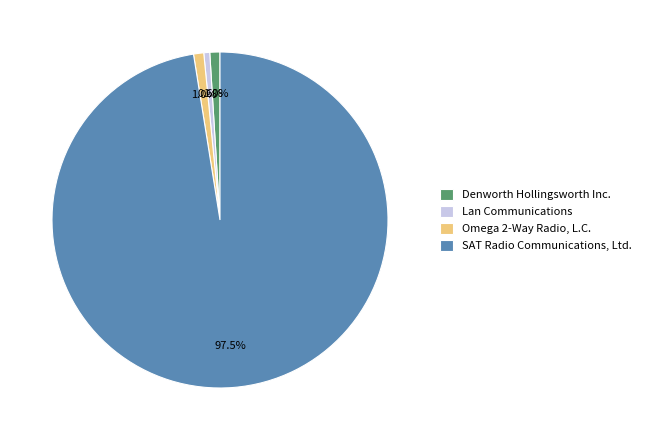

Count the number of slices in the pie.

4